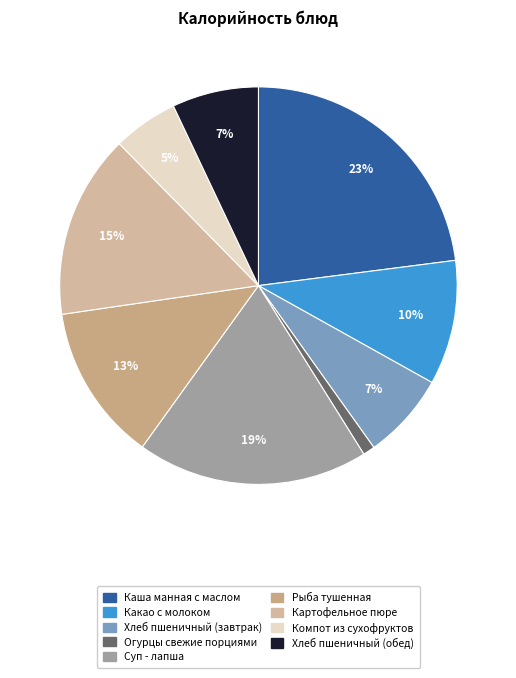

Is there a majority slice in this chart?

No